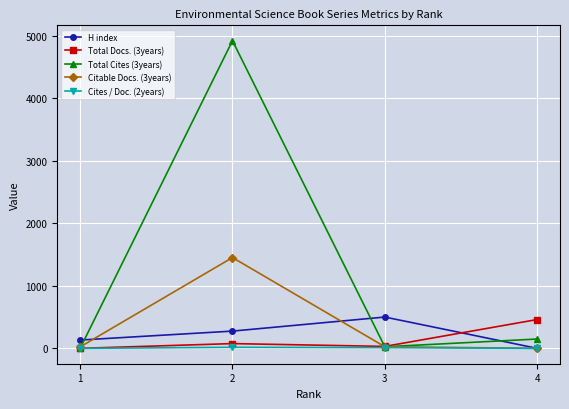

Is this an area chart (filled region under the line)?

No